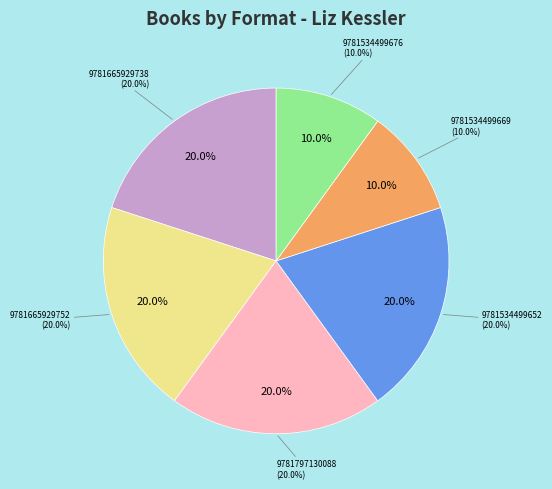

Which category has the smallest portion of the pie?

9781534499669